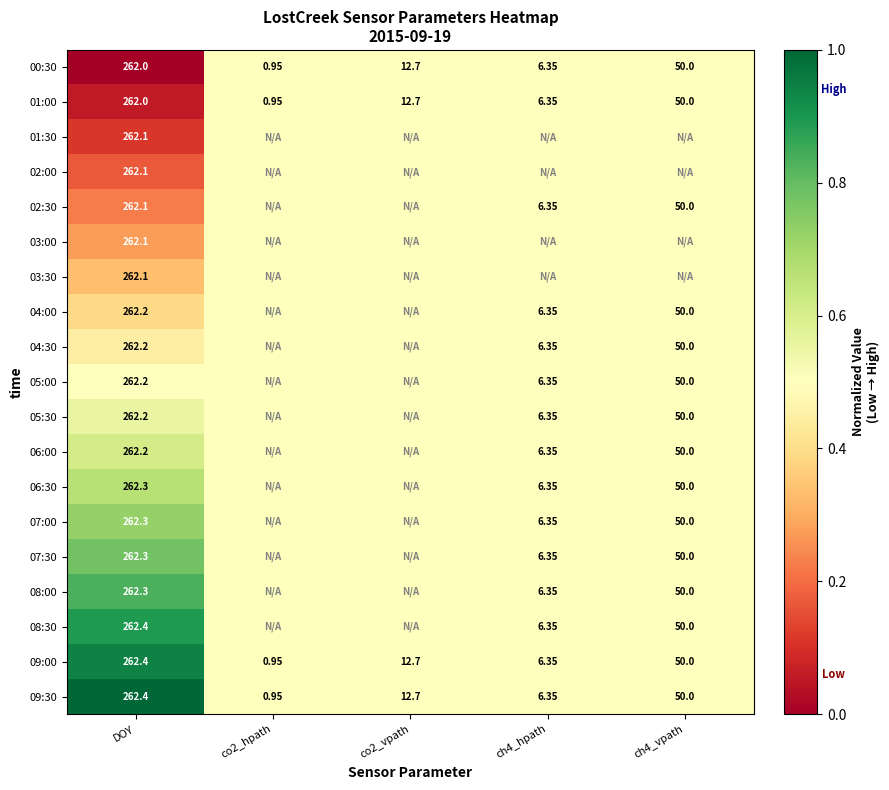

At which category is the sum across all series the highest?

DOY